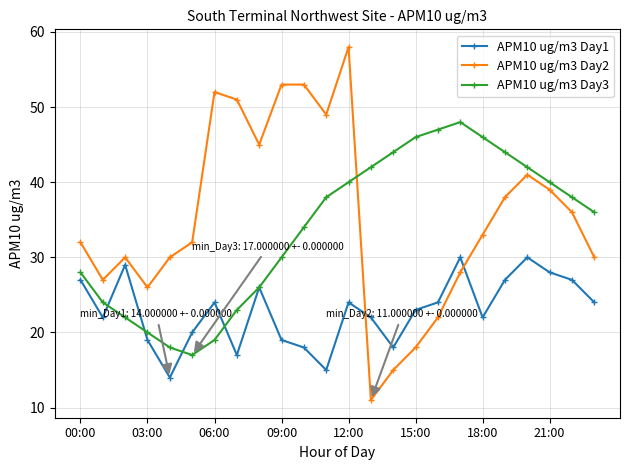

What is the value of the APM10 ug/m3 Day3 point at the 16th from the left?

46